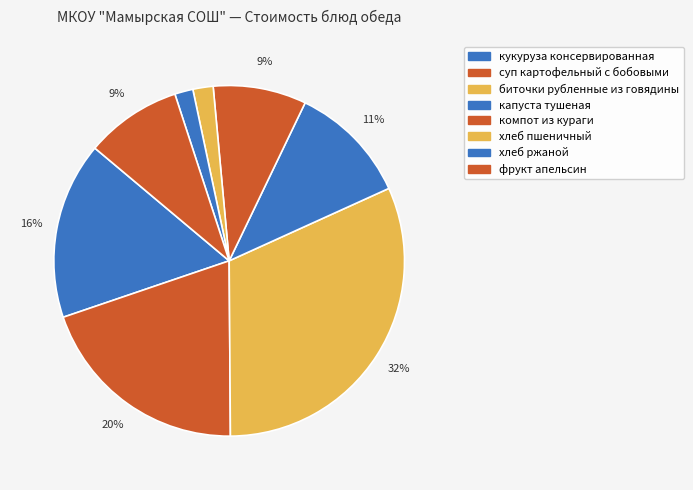

To the nearest percent, what portion does хлеб ржаной represent?

2%